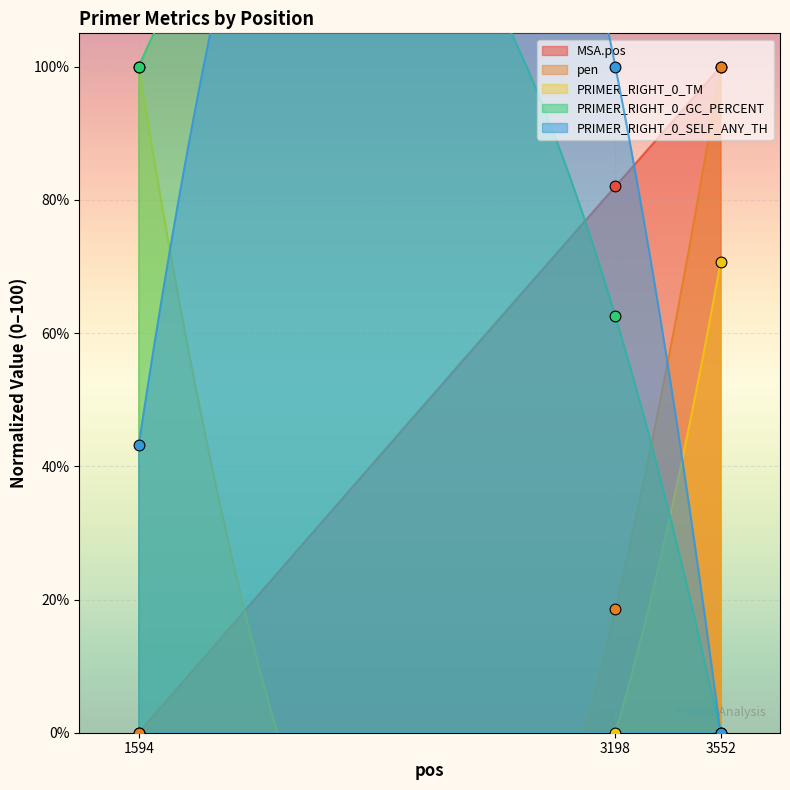

Which series has the largest total across all categories?

MSA.pos